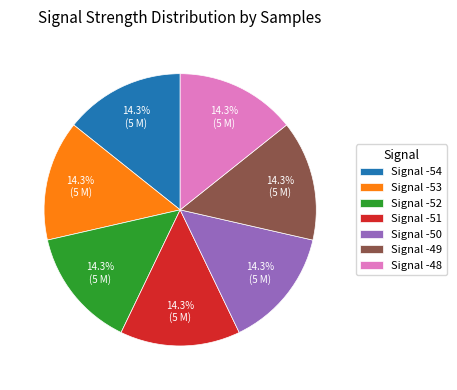

Do Signal -51 and Signal -48 together represent more than half of the pie?

No